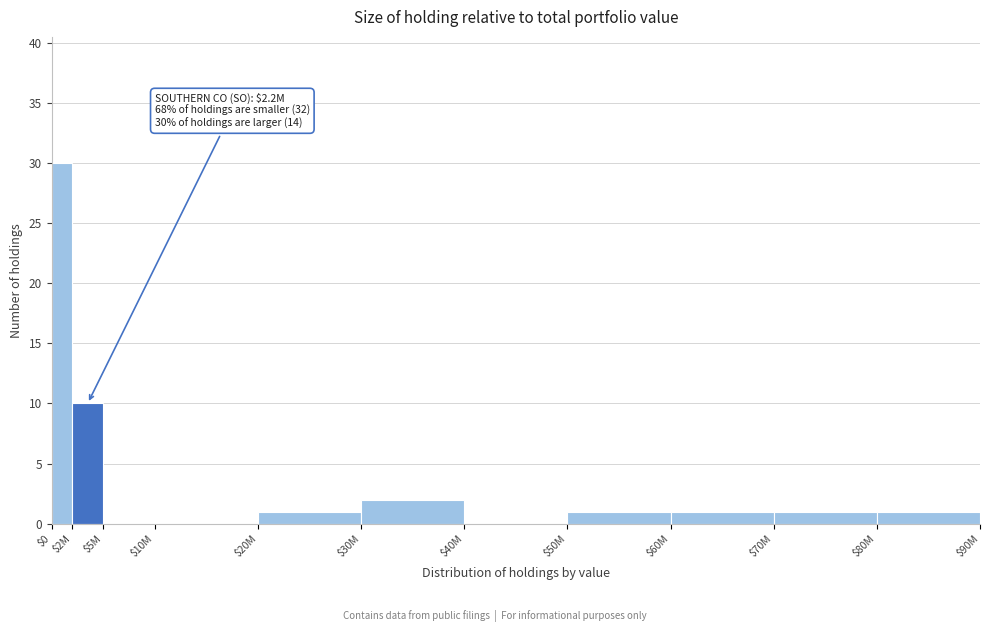

Where is the data nearest to the value 15?

$2M